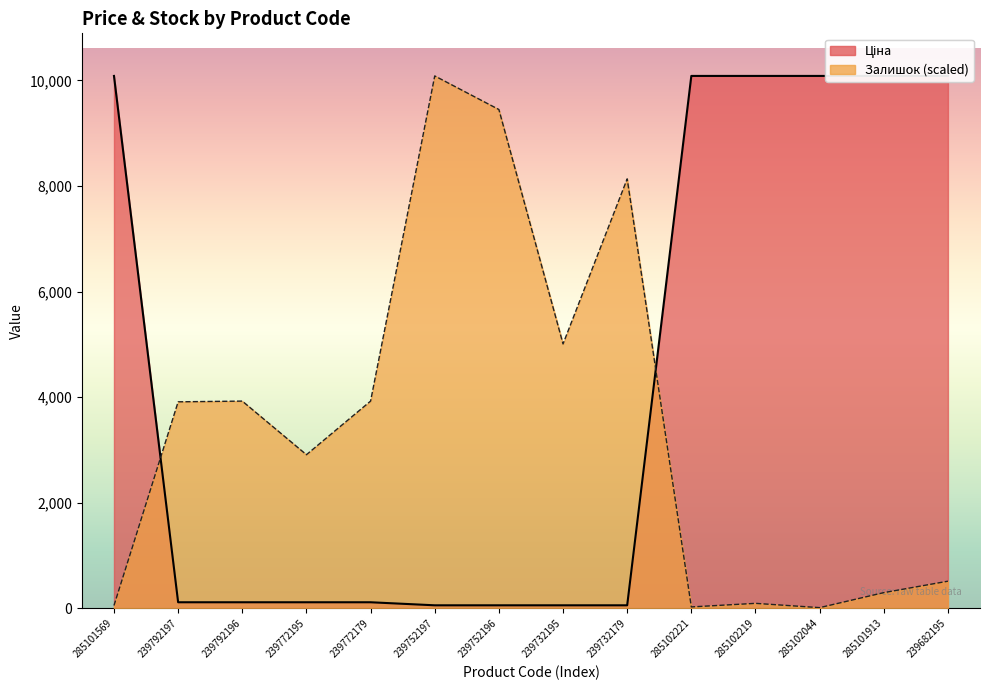

True or false: Ціна and Залишок cross at least once.

True